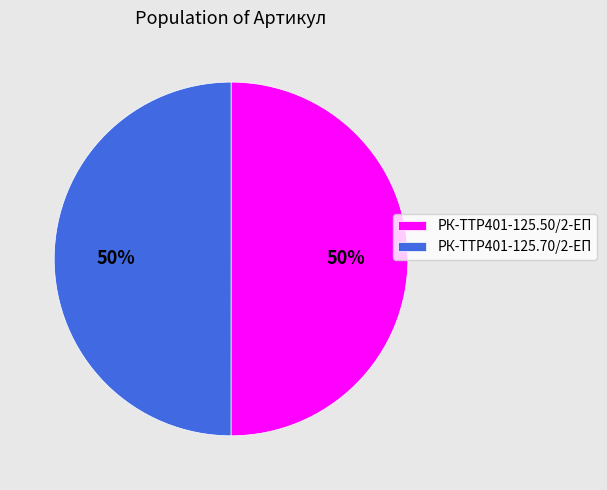

The РК-TTР401-125.50/2-ЕП slice represents 63% of the pie. True or false?

False